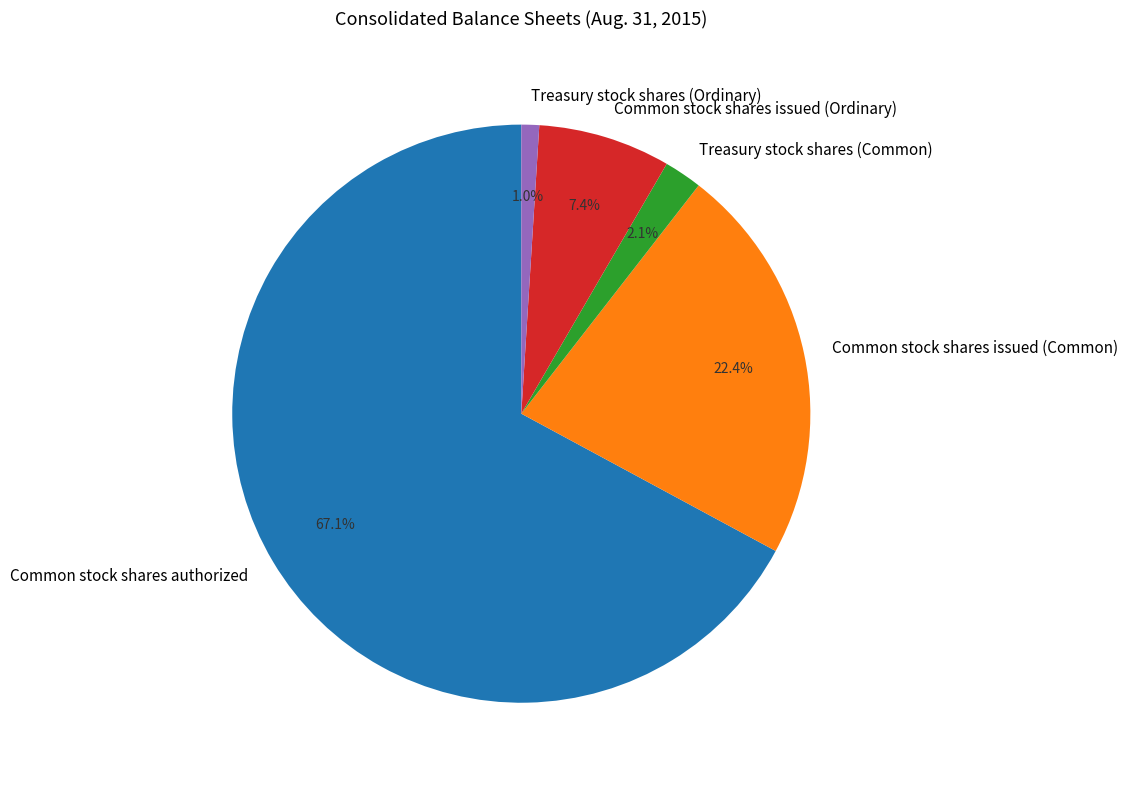

What is the total percentage of Common stock shares issued (Ordinary) and Treasury stock shares (Common)?

9.5%